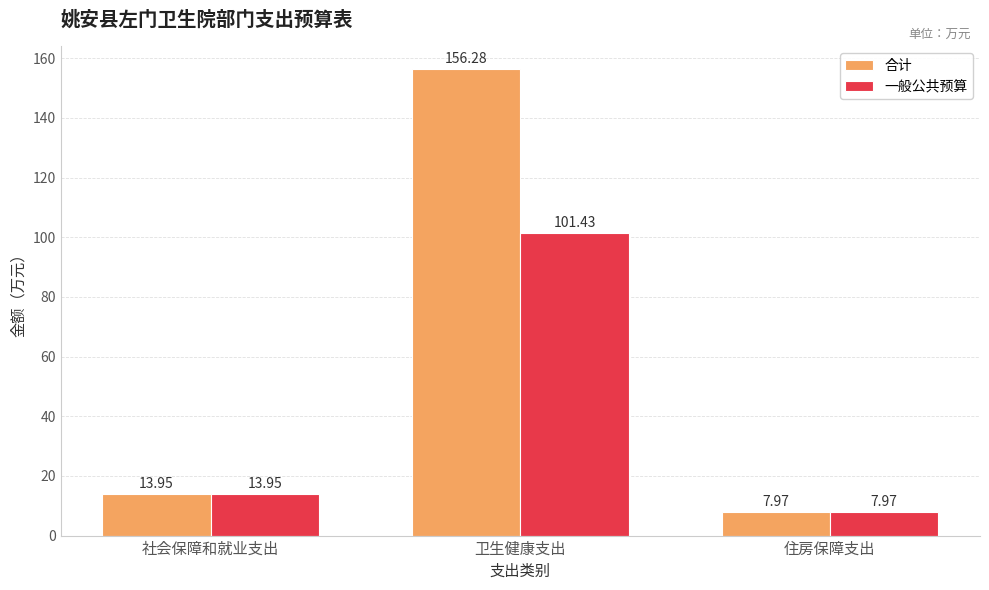

Which category has the highest value in the 合计 series?

卫生健康支出